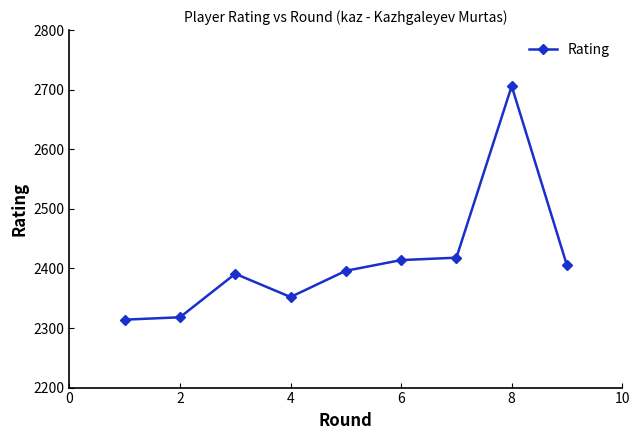

What is the difference between the maximum and minimum values?

392